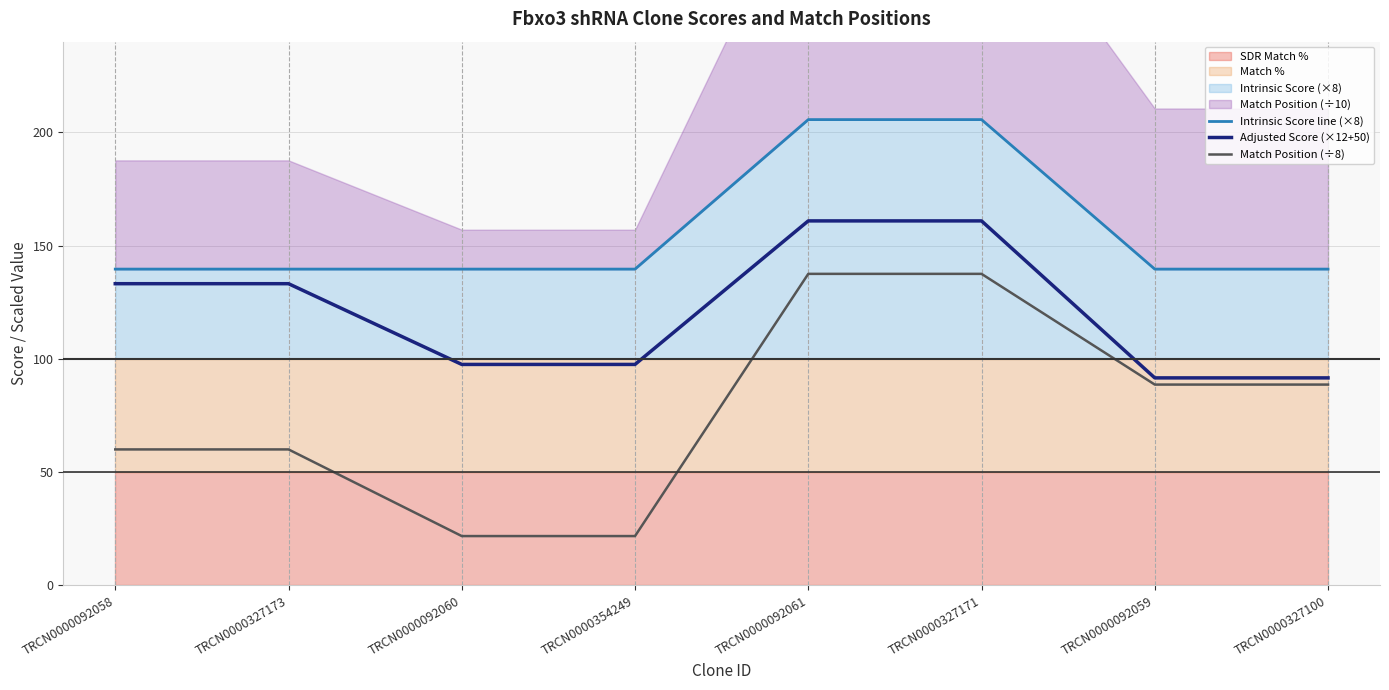

Reading right to left, extract all data points from this chart.

Intrinsic Score line (×8): 139.6	139.6	205.6	205.6	139.6	139.6	139.6	139.6
Adjusted Score (×12+50): 91.6	91.6	160.9	160.9	97.5	97.5	133.2	133.2
Match Position (÷8): 88.6	88.6	137.5	137.5	21.8	21.8	60.0	60.0